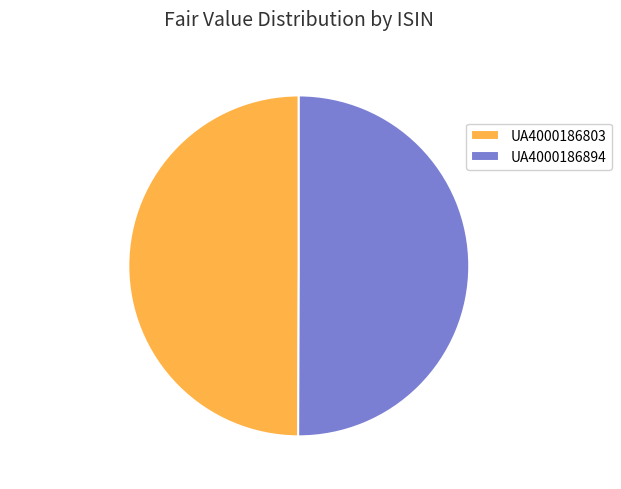

What is the ratio of the value at UA4000186803 to the value at UA4000186894?

1.0